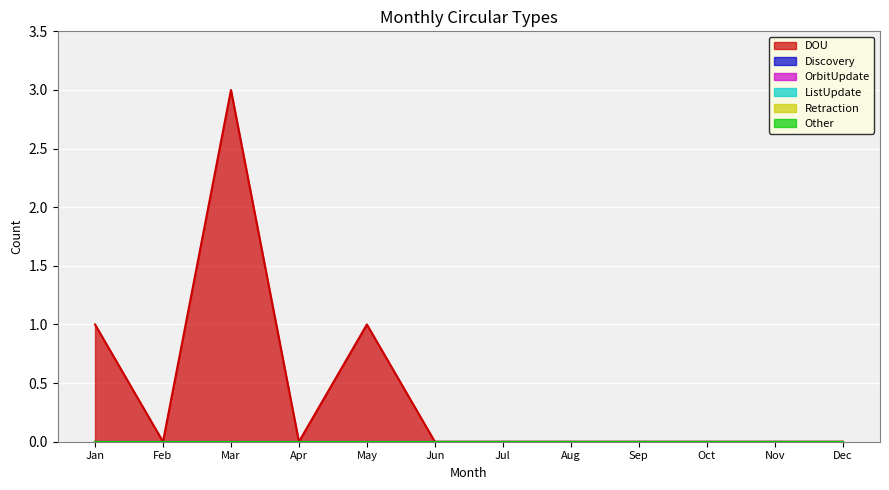

What are all the series names shown in the legend?

DOU, Discovery, OrbitUpdate, ListUpdate, Retraction, Other